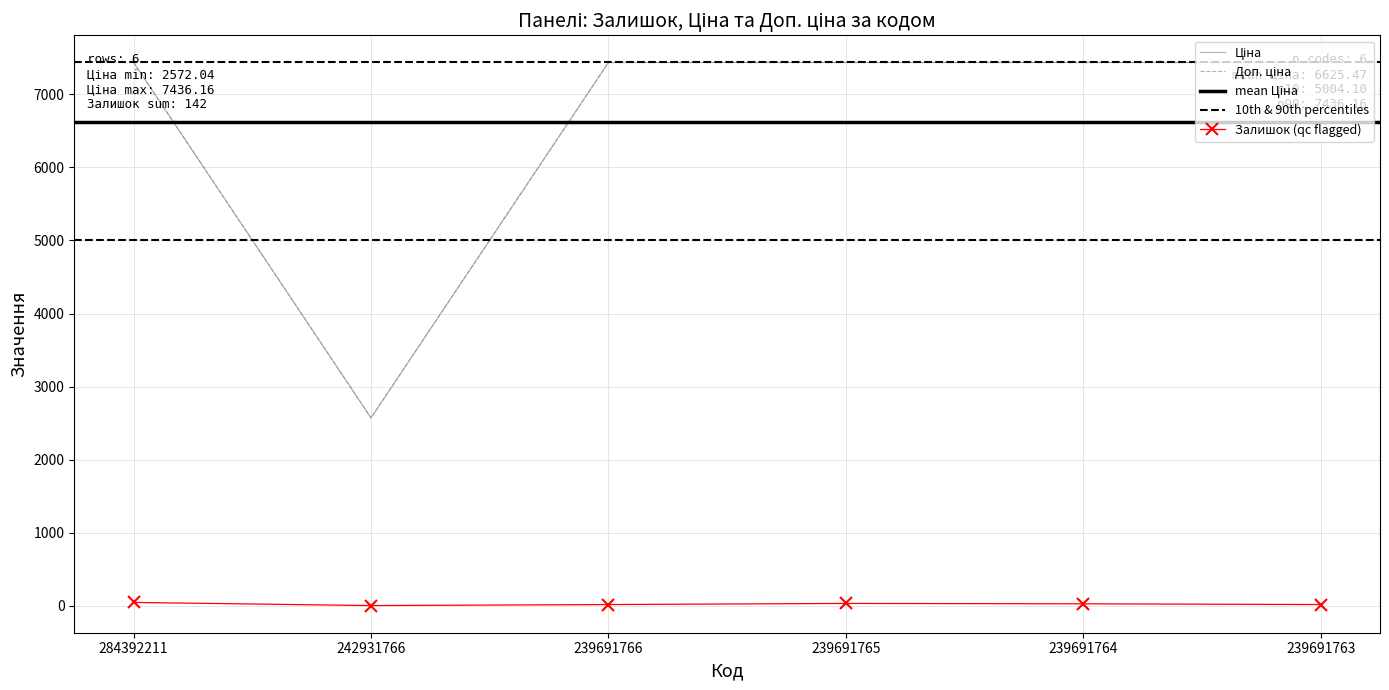

True or false: Залишок and Доп. ціна intersect in this chart.

False